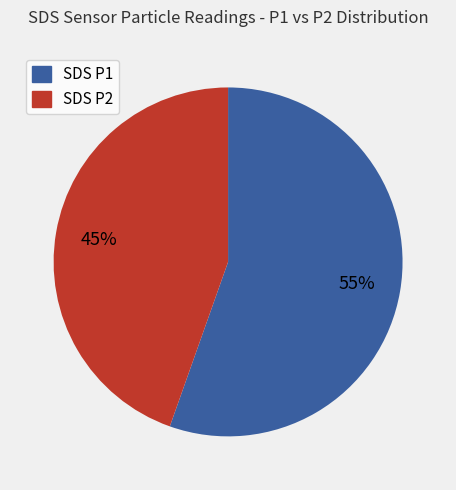

How many slices are in this pie chart?

2